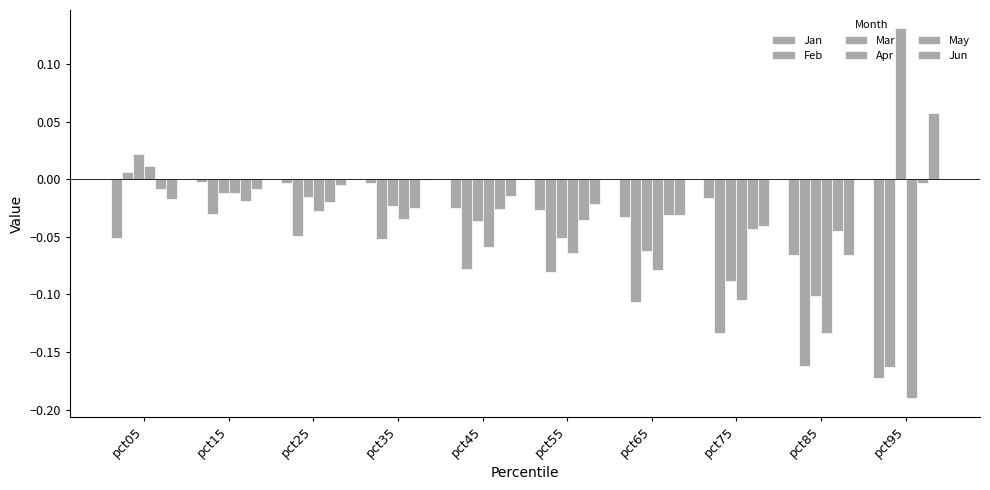

The Apr series shows -0.1 at pct65. True or false?

False